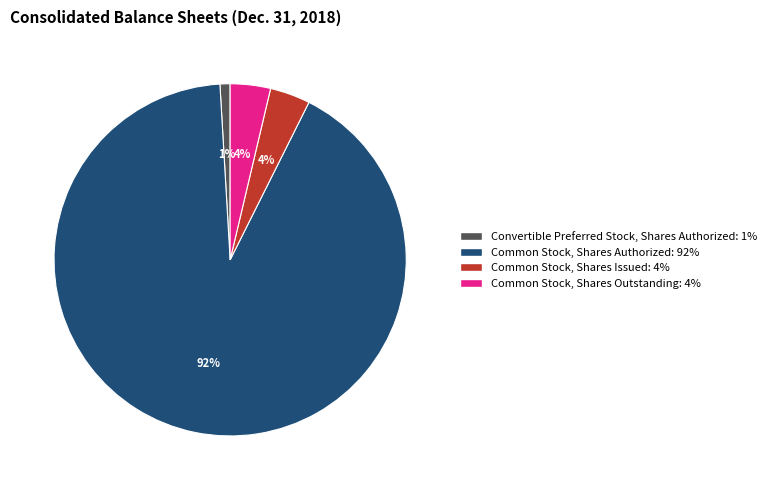

Is there a majority slice in this chart?

Yes